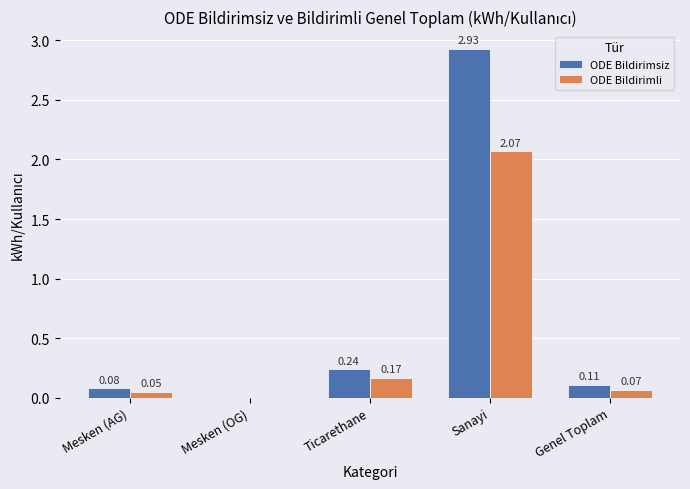

What are all the series names shown in the legend?

ODE Bildirimsiz, ODE Bildirimli